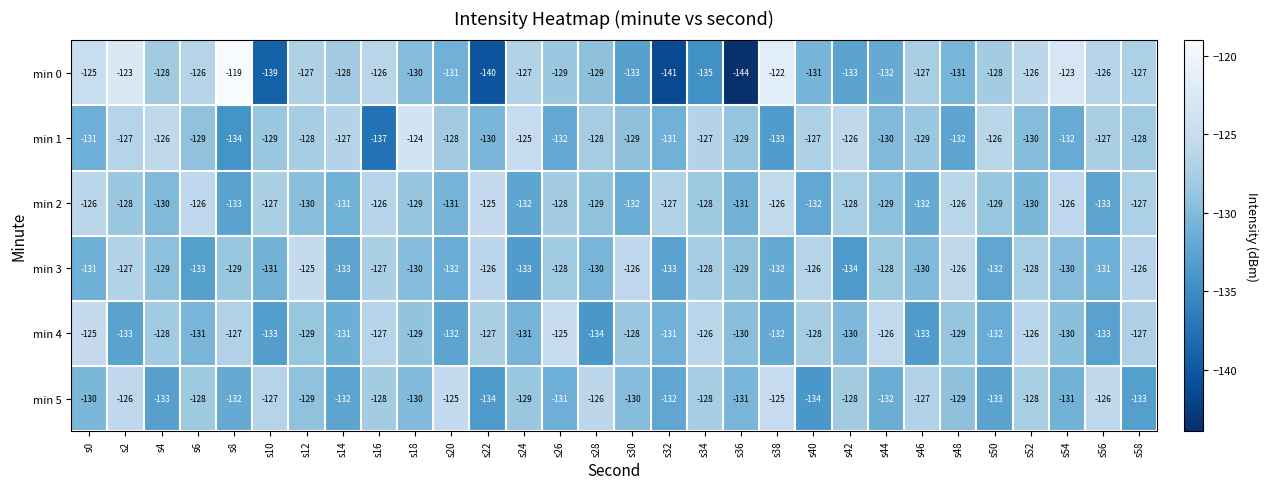

At which label does min 2 first exceed -129?

s0